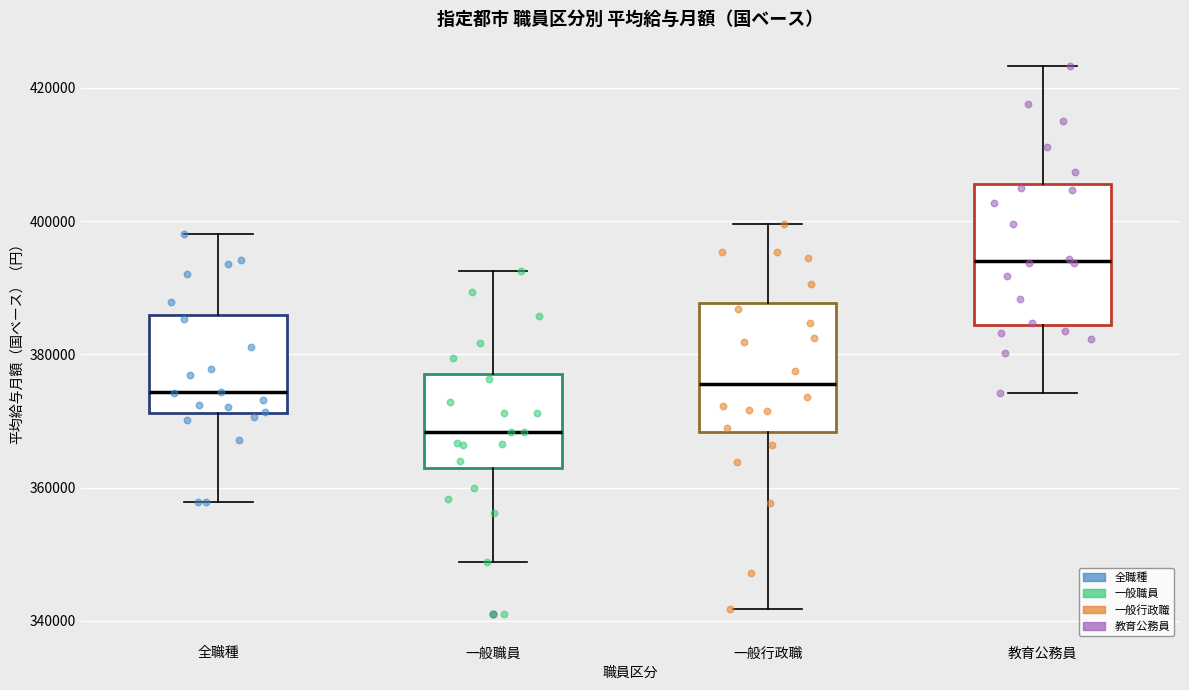

Which box has the lowest median line?

一般職員